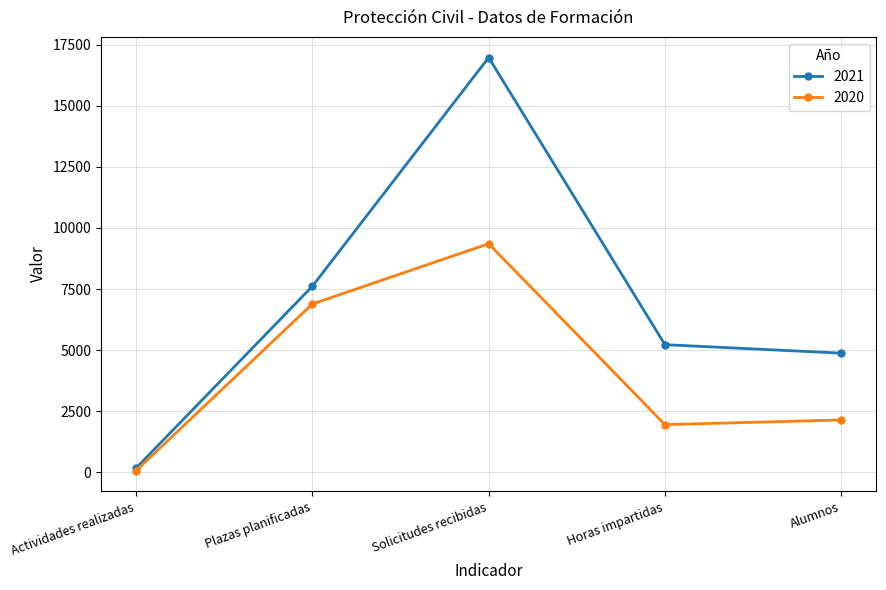

The 2020 series shows 838 at Horas impartidas. True or false?

False